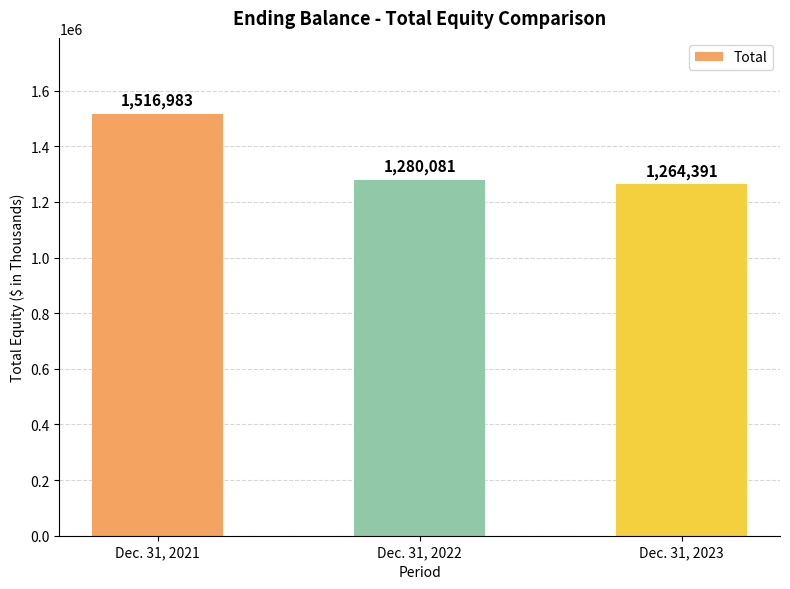

What is the value of the 2nd bar from the left?

1280081